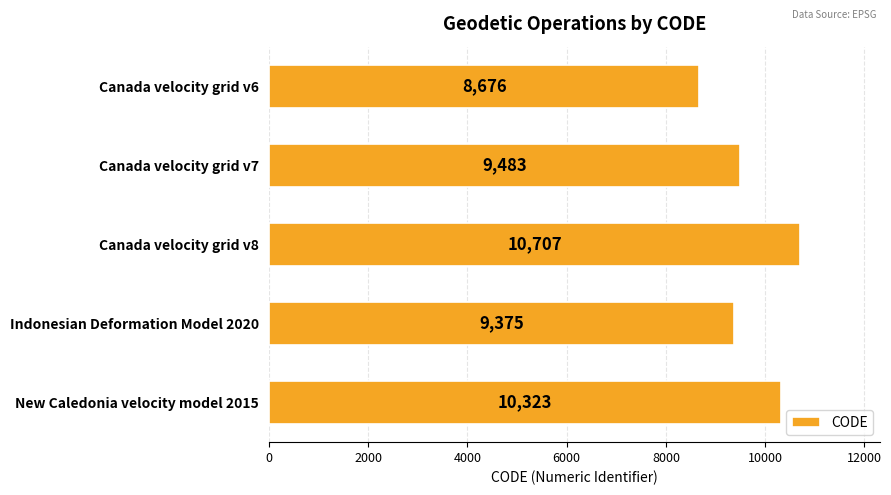

What is the smallest value displayed?

8676